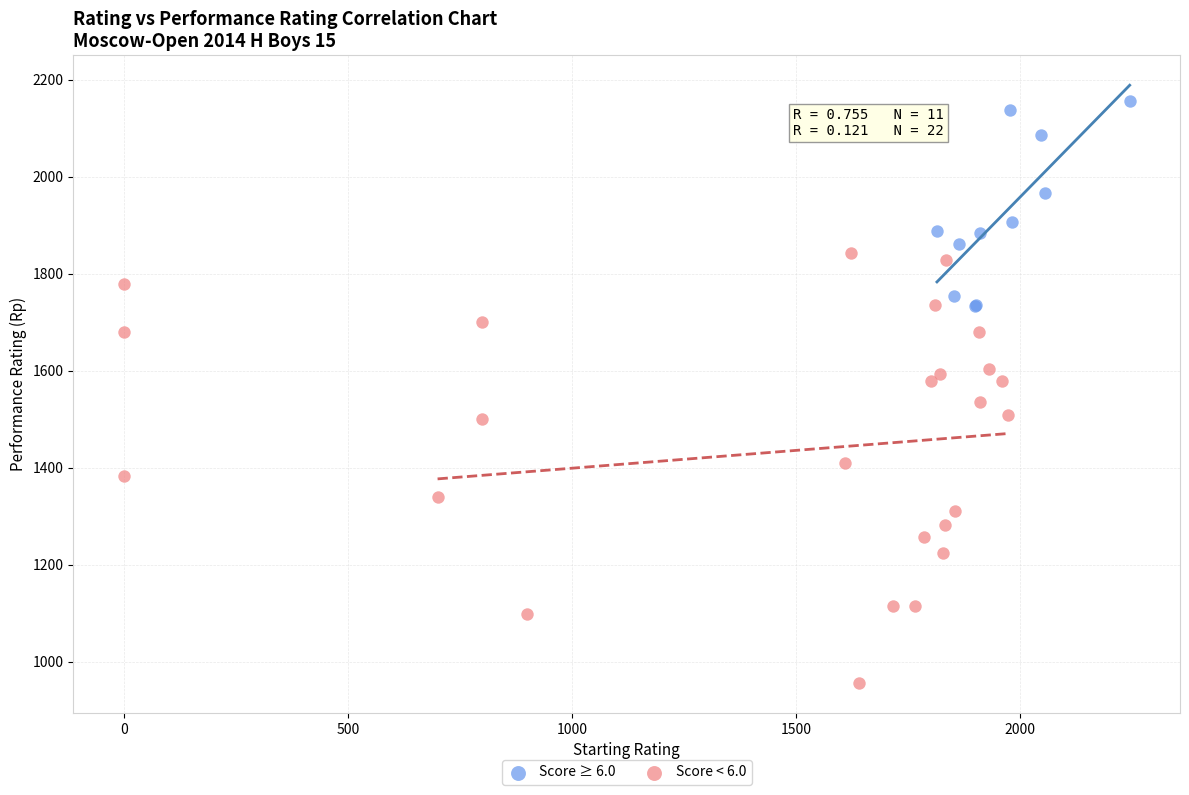

What are all the series names shown in the legend?

Score ≥ 6.0, Score < 6.0